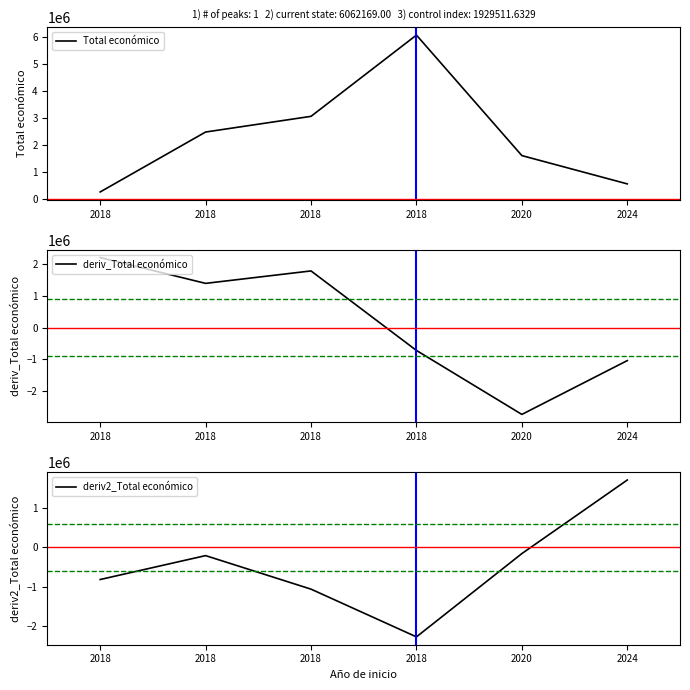

How many lines are shown in the chart?

3